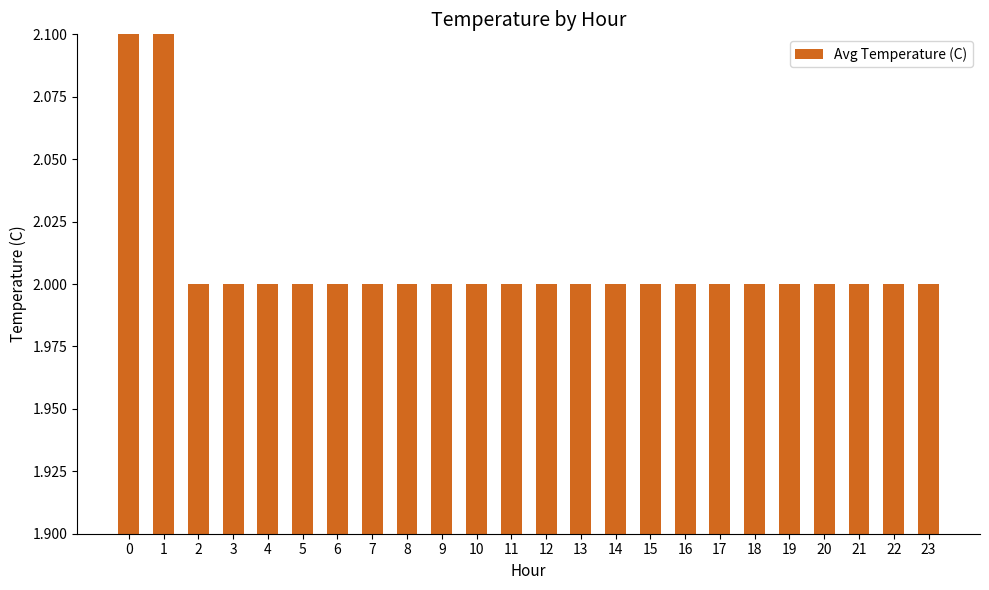

List the labels in order of value, smallest first.

2, 3, 4, 5, 6, 7, 8, 9, 10, 11, 12, 13, 14, 15, 16, 17, 18, 19, 20, 21, 22, 23, 1, 0